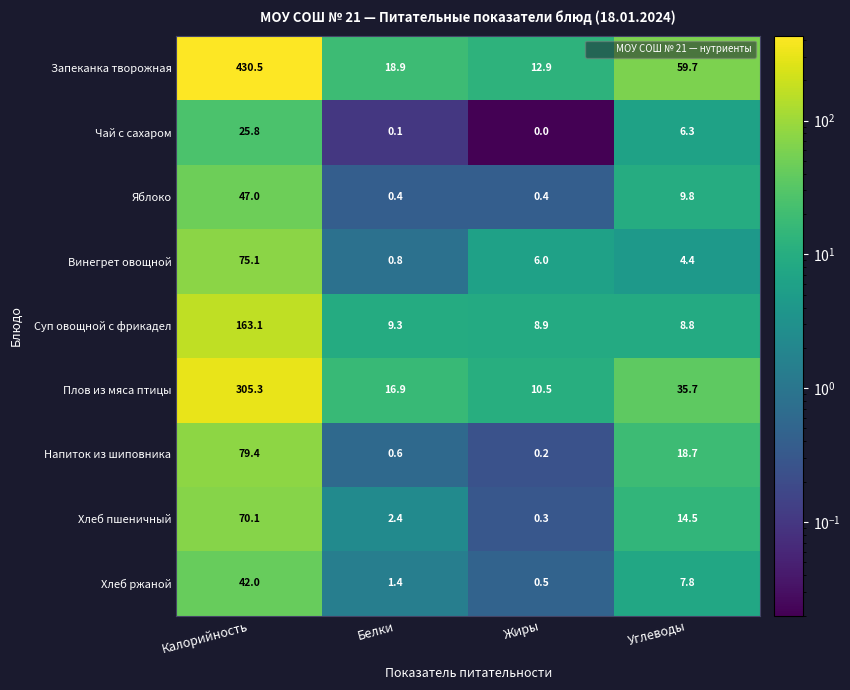

At which label is Напиток из шиповника closest to 39?

Углеводы